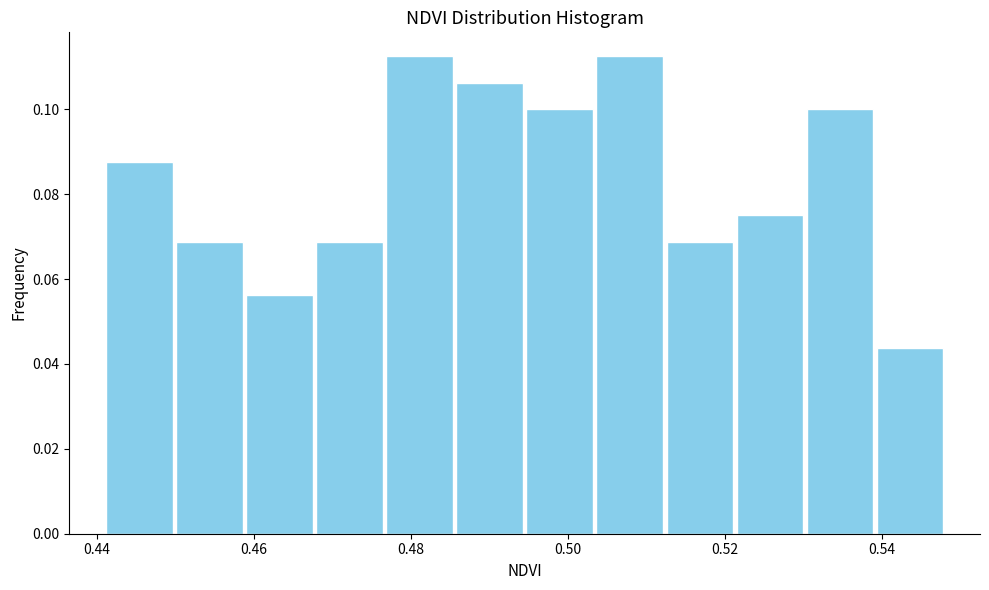

Reading left to right, transcribe this chart: for each bar, give the range it covers on the x-axis and its height. Neither the bar edges nor the heights are printed on the chart, so give them approximately, as read against the axes.

0.442 to 0.450: 0.088
0.450 to 0.458: 0.068
0.458 to 0.468: 0.056
0.468 to 0.476: 0.068
0.476 to 0.486: 0.112
0.486 to 0.494: 0.106
0.494 to 0.504: 0.100
0.504 to 0.512: 0.112
0.512 to 0.522: 0.068
0.522 to 0.530: 0.076
0.530 to 0.540: 0.100
0.540 to 0.548: 0.044